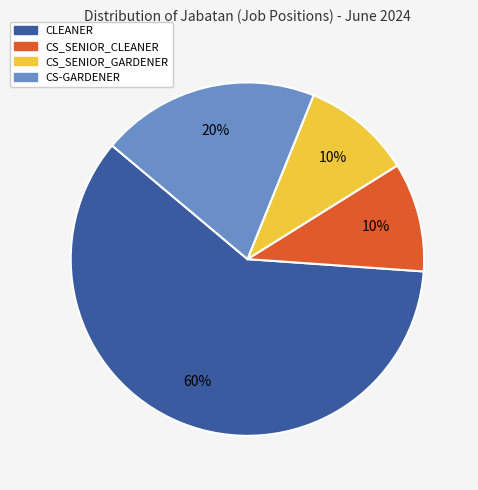

To the nearest percent, what is the average slice percentage?

25%